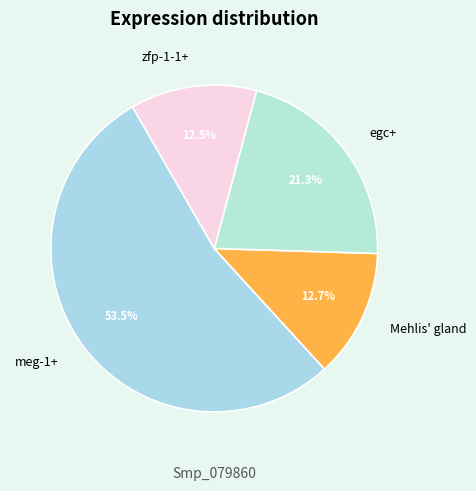

To the nearest percent, what is the average slice percentage?

25%